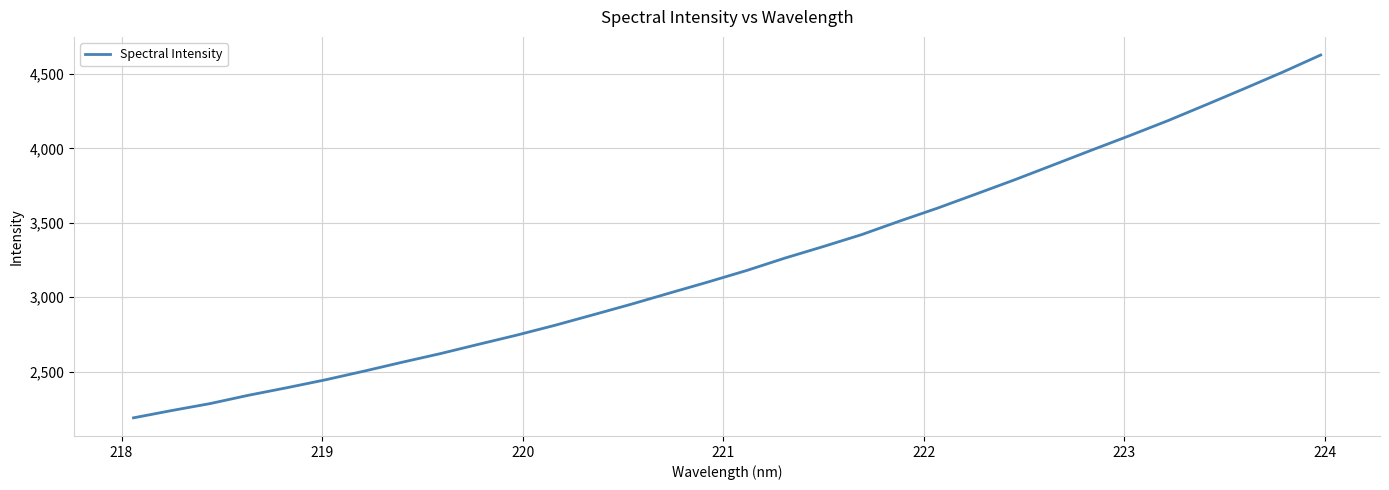

What is the smallest value displayed?

2189.1